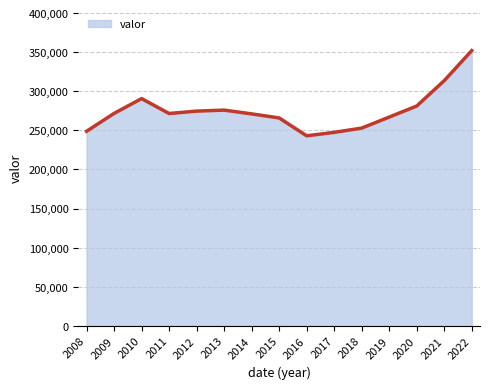

What is the smallest value displayed?

243039